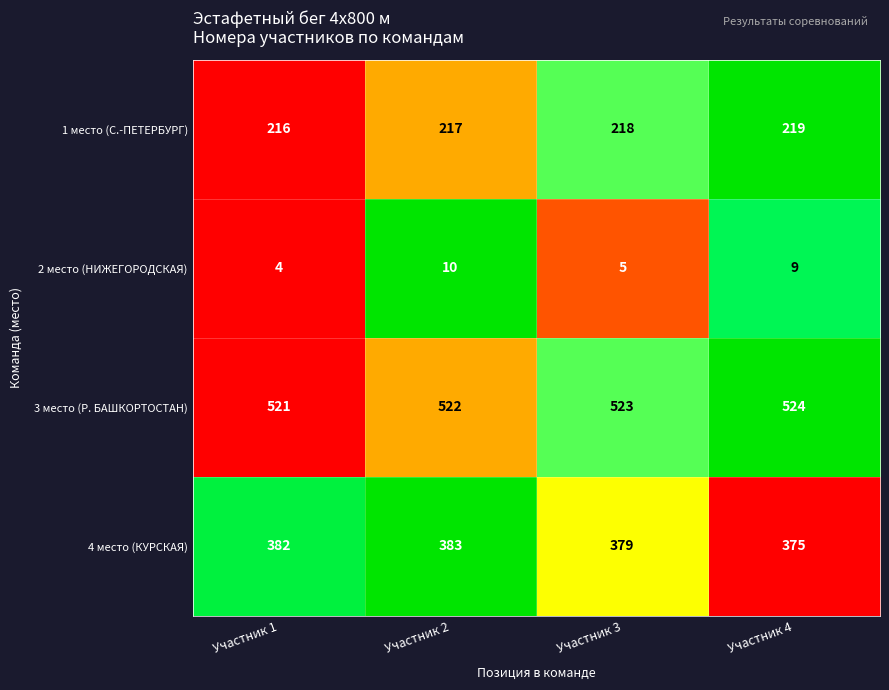

What is the greatest value displayed?

524